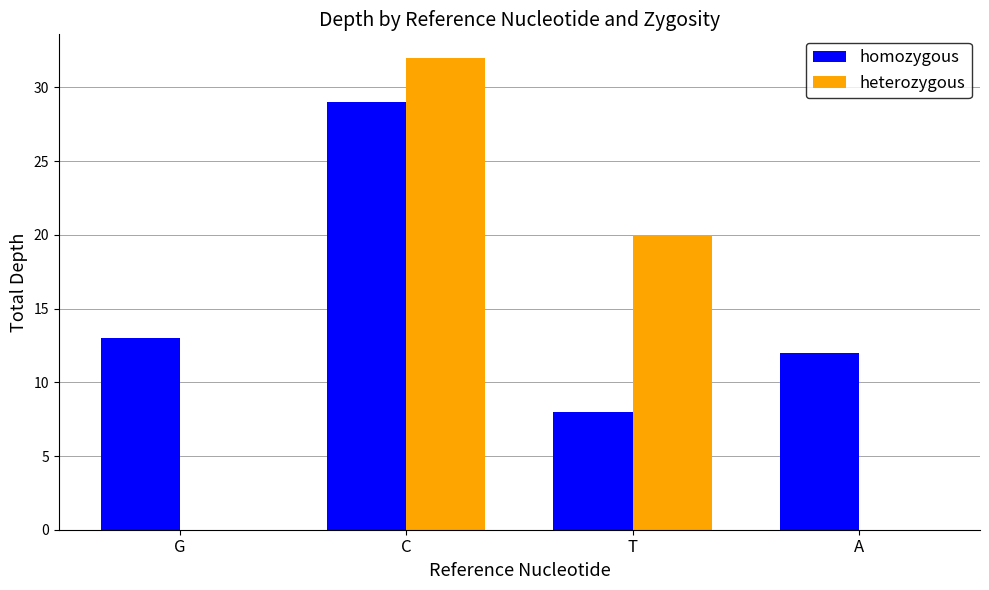

Between G and T, which series saw the biggest shift?

heterozygous